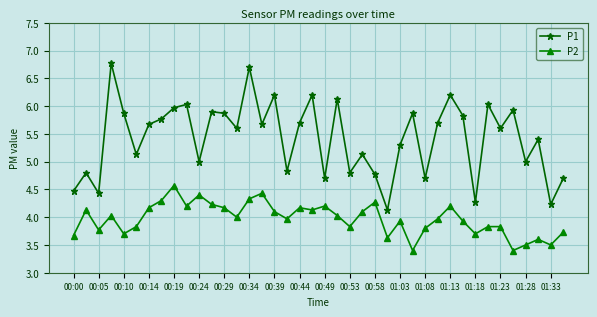

Rank the series by their maximum value, from lowest to highest.

P2, P1